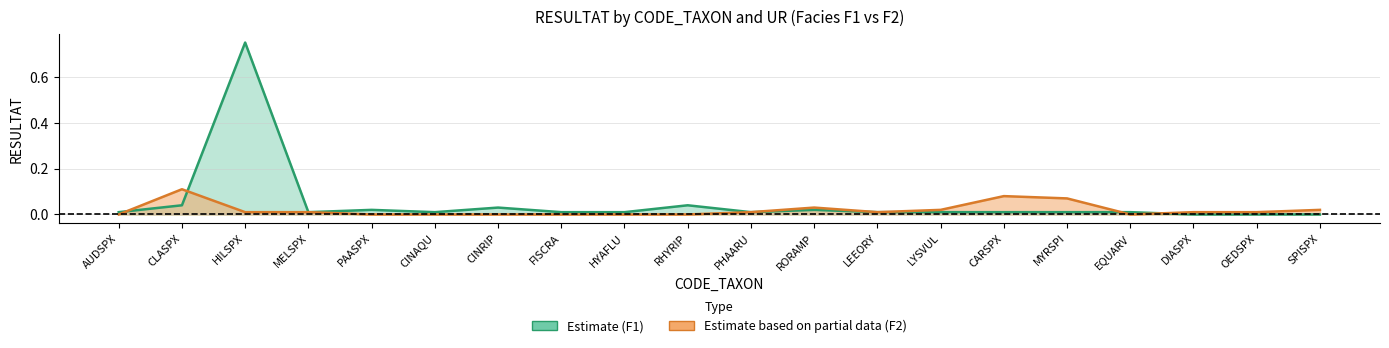

How many positive values does the Estimate based on partial data (F2) line series have?

12